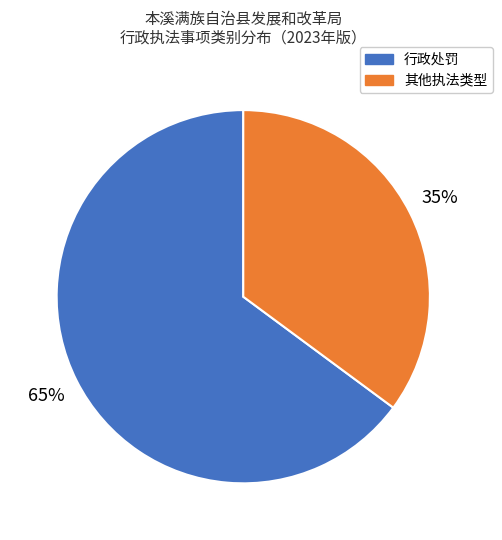

Is there a majority slice in this chart?

Yes